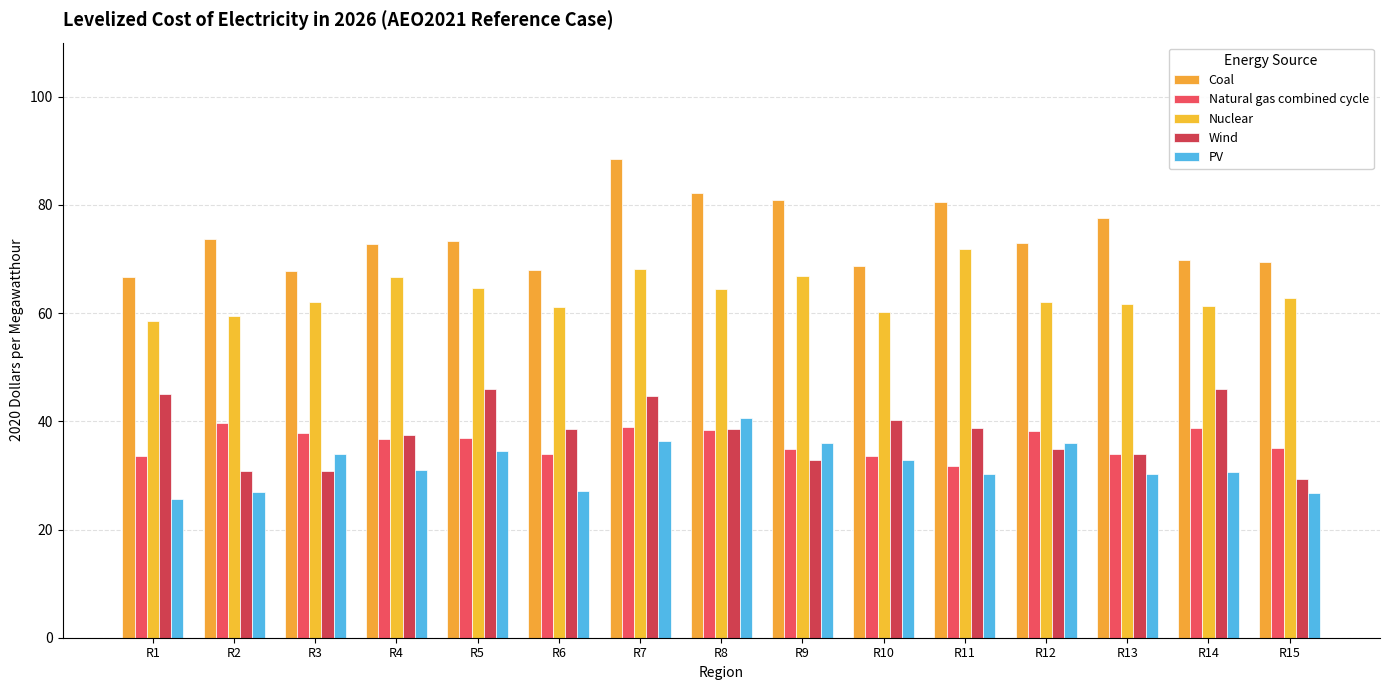

The Coal series shows 41.9 at R8. True or false?

False